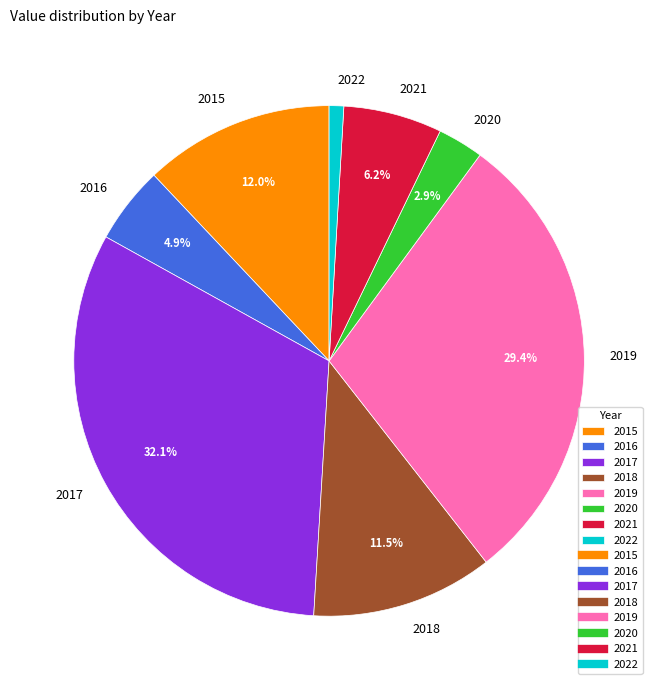

Which slice is the largest?

2017